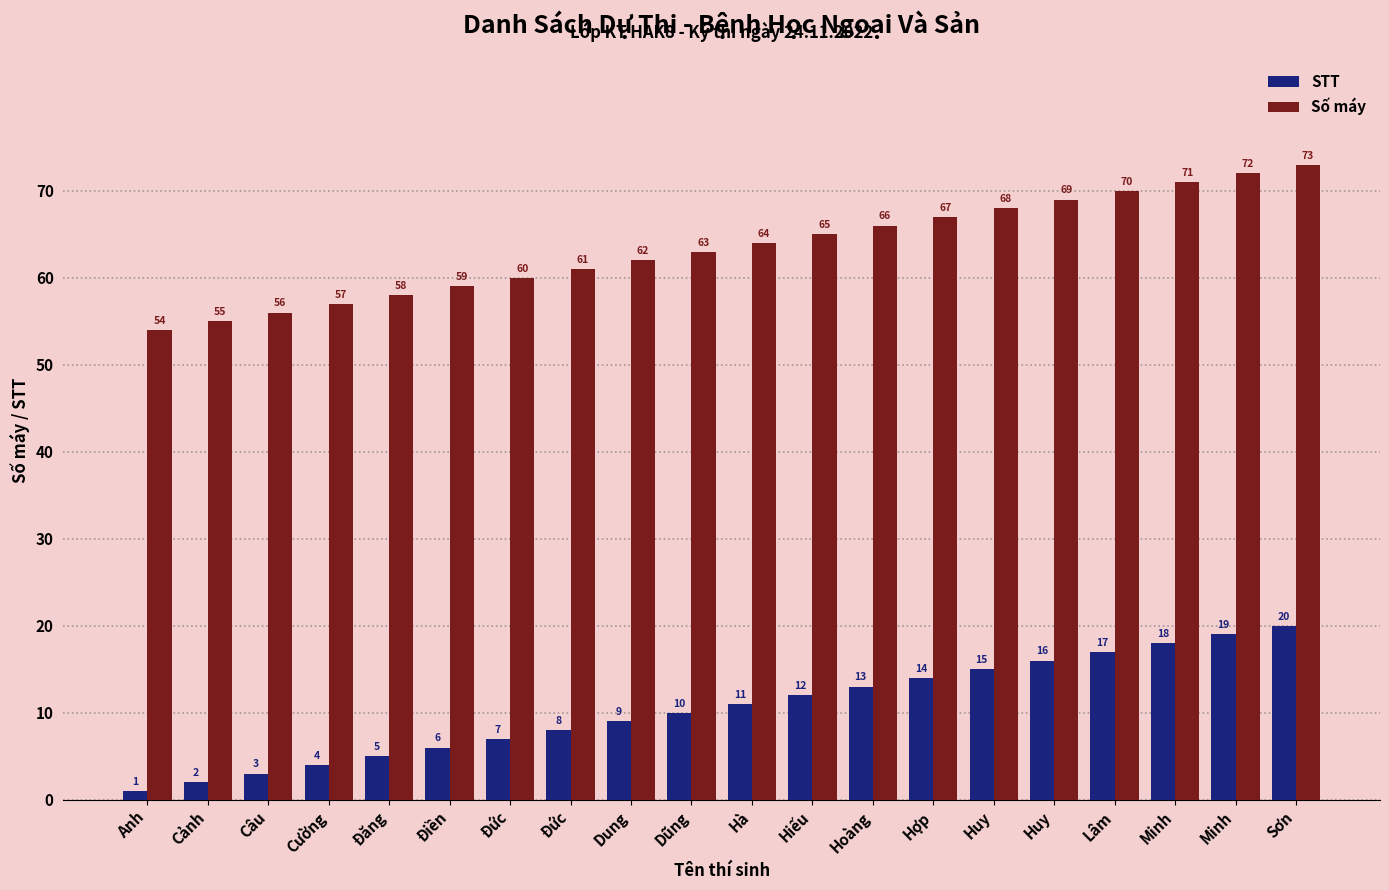

At which category is the sum across all series the highest?

Sơn